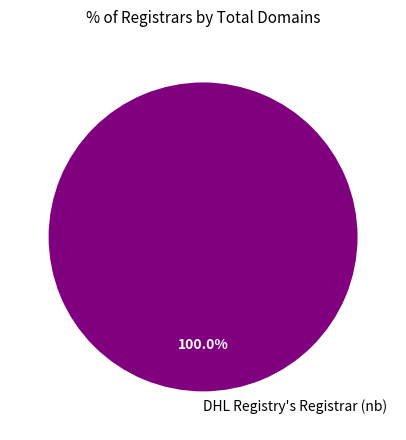

Rank the categories by value from lowest to highest.

DHL Registry's Registrar (nb)